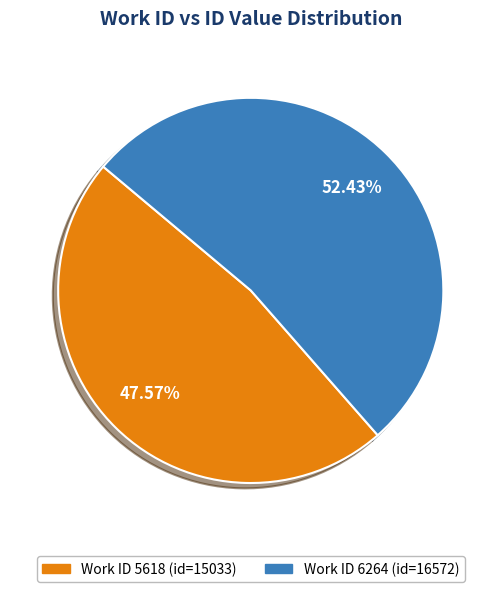

Is there a majority slice in this chart?

Yes